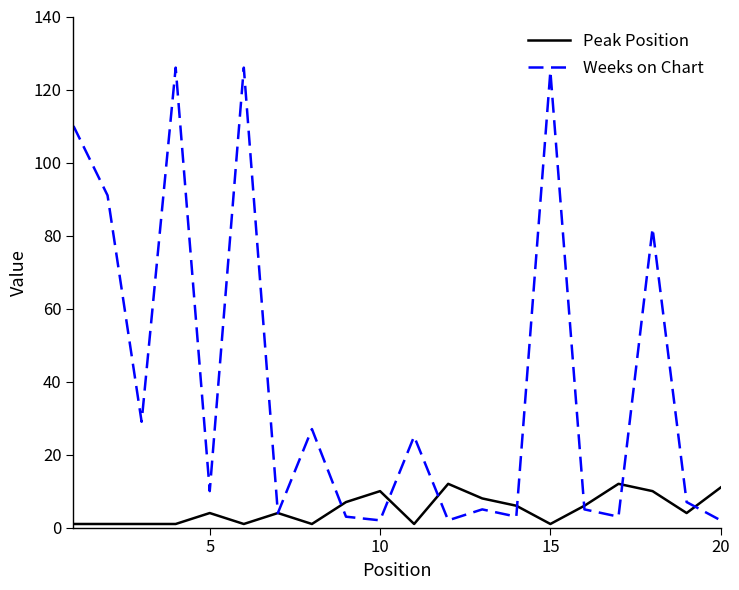

Which series has the largest range (max minus min)?

Weeks on Chart